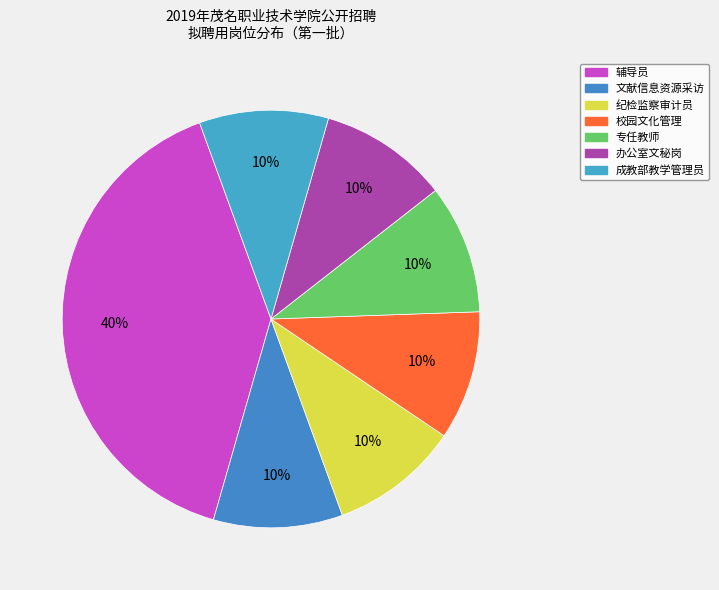

Does 纪检监察审计员 represent more than half of the total?

No